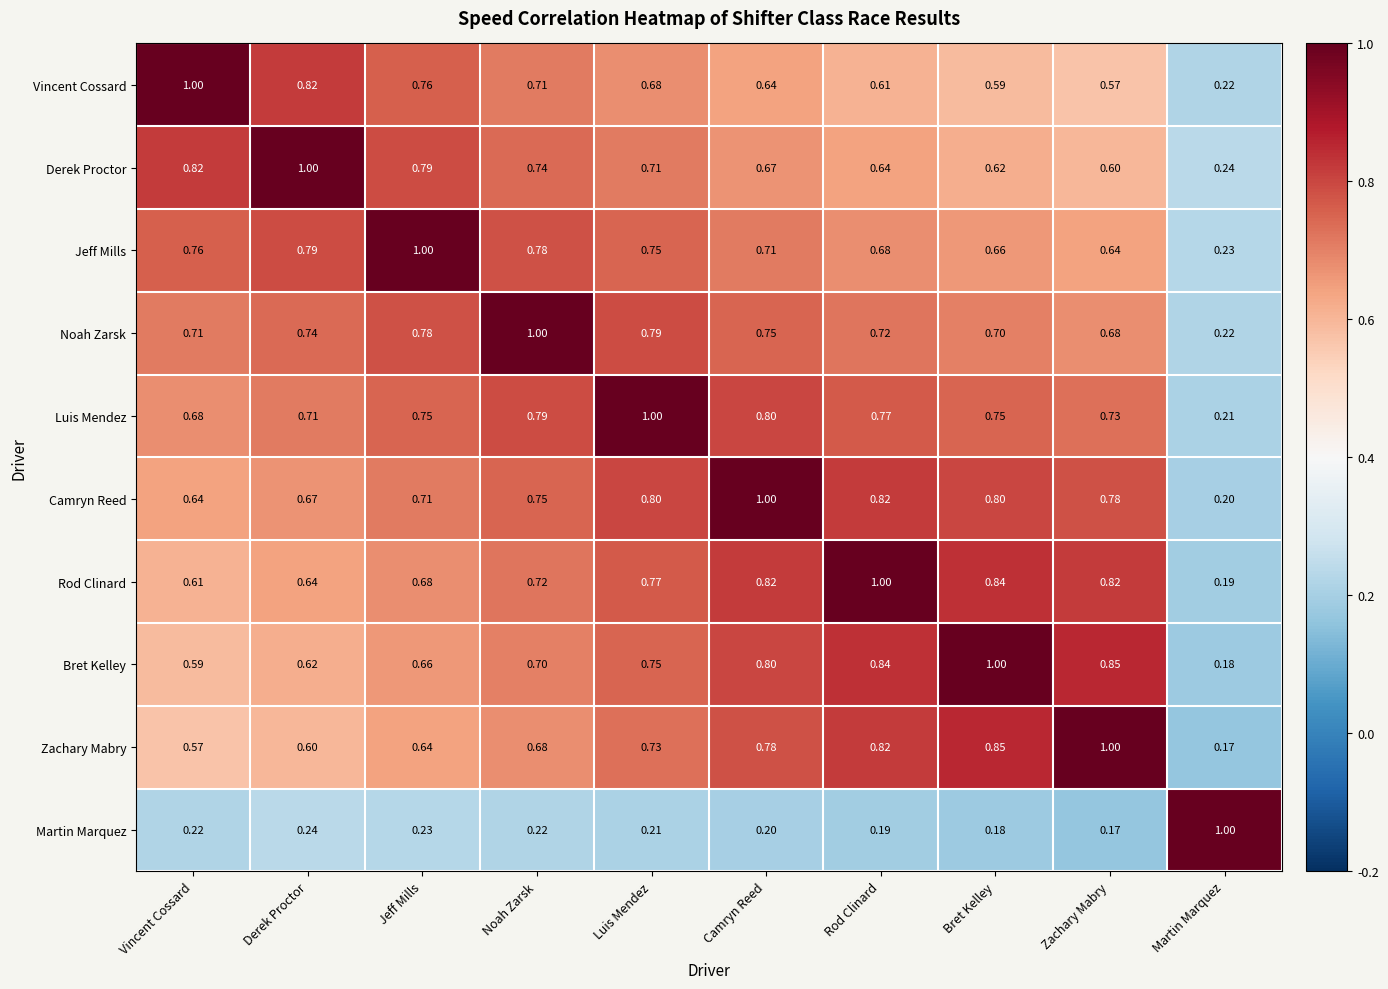

At how many categories does at least one series exceed 0?

10